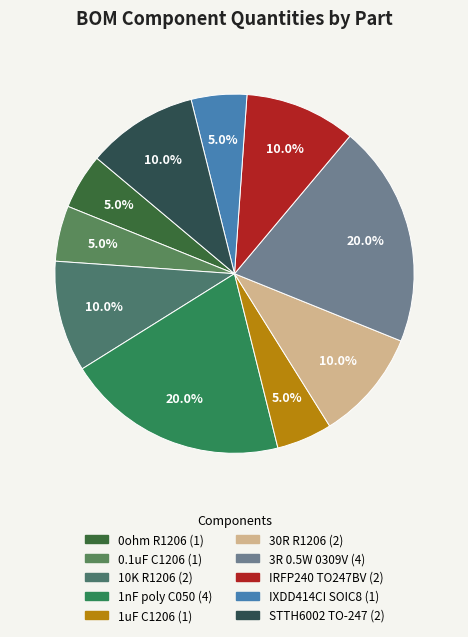

Is it true that 10K R1206 is 21% of the pie?

False